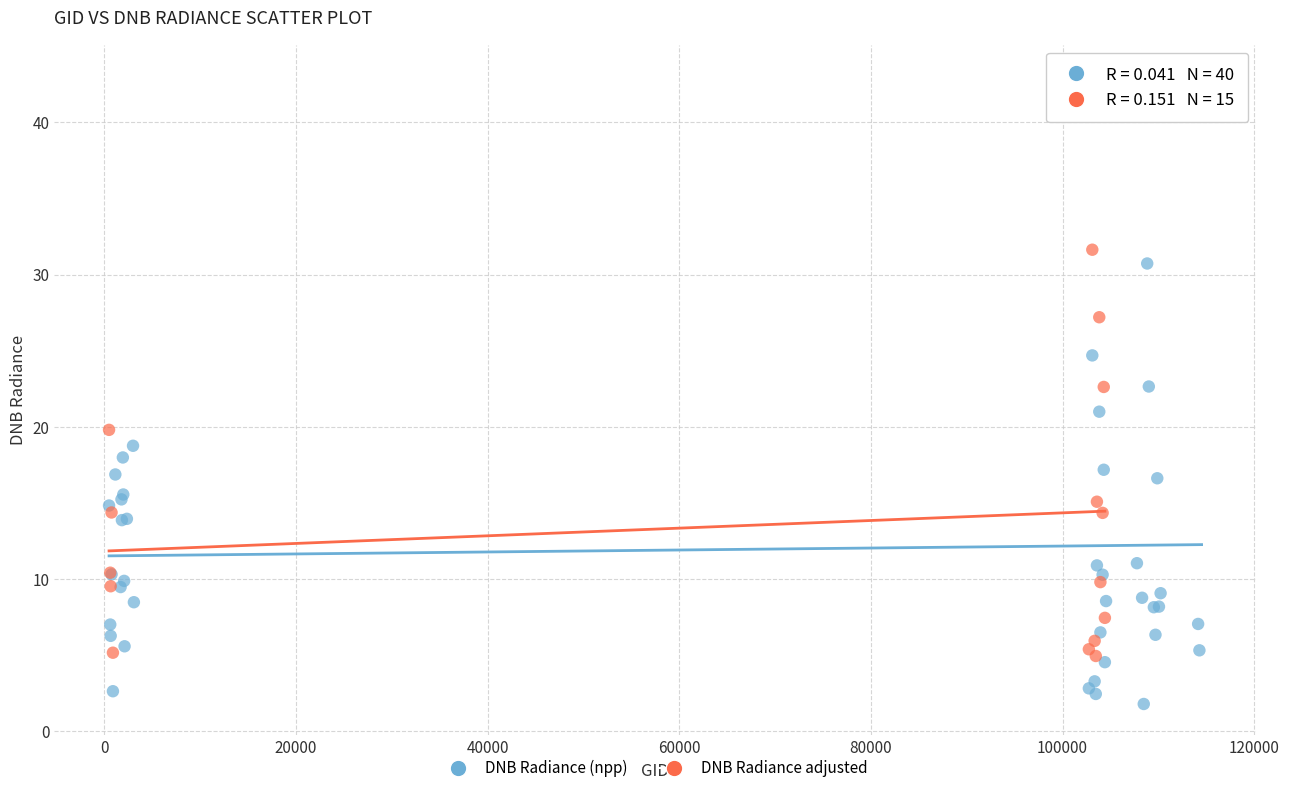

Which series reaches the maximum Y coordinate?

DNB Radiance (npp)